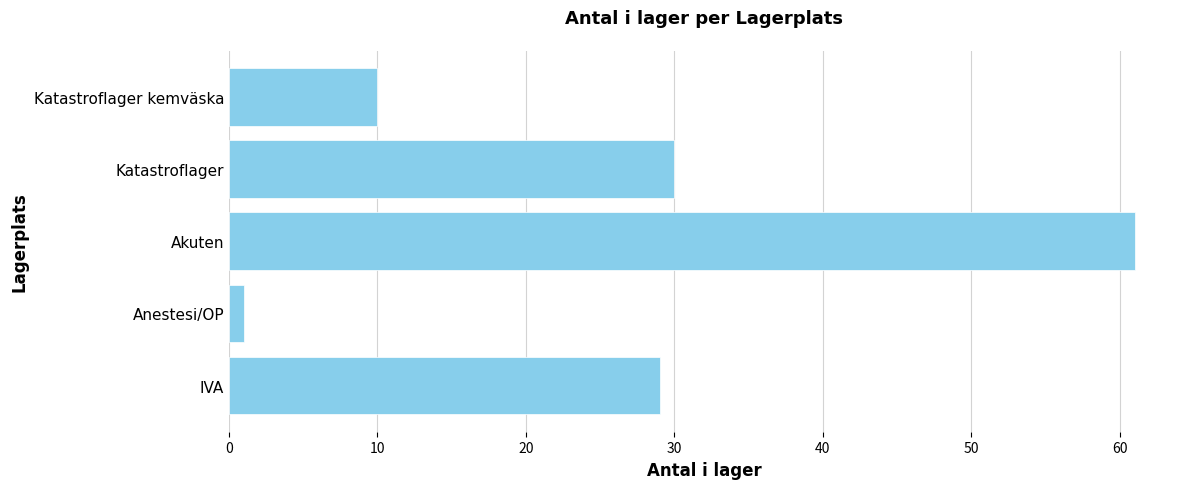

What is the difference between the maximum and minimum values?

60